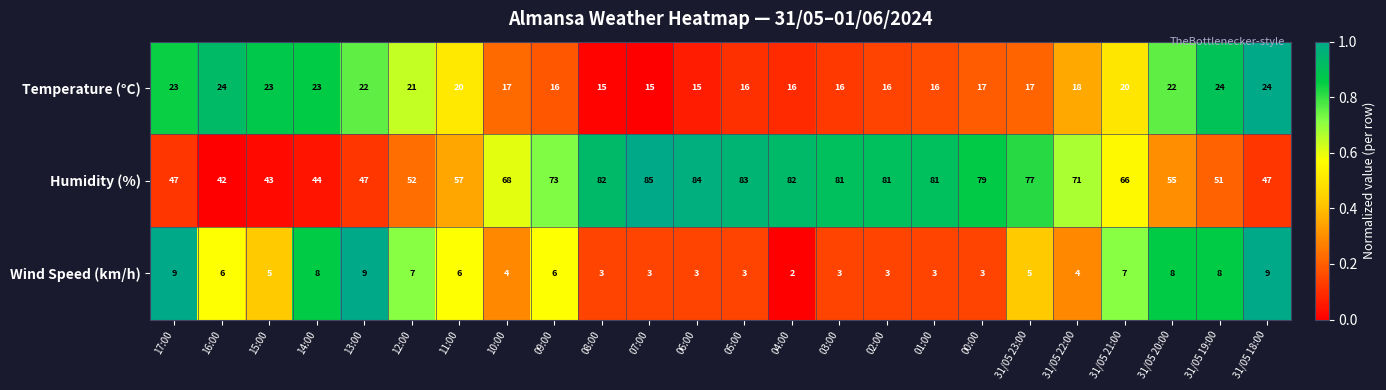

Rank the series by their average value, from lowest to highest.

Wind Speed (km/h), Temperature (°C), Humidity (%)